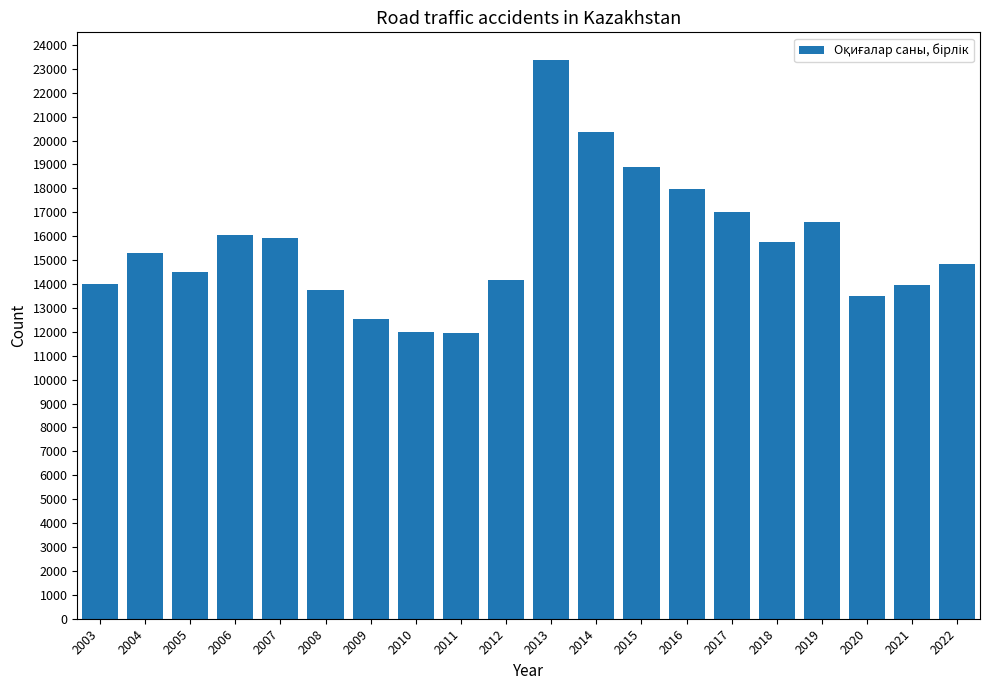

What is the greatest value displayed?

23359